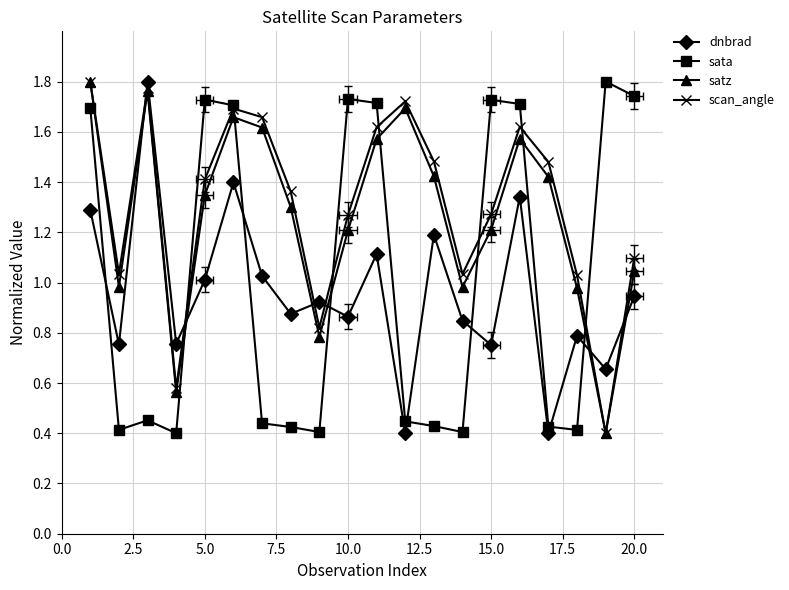

What is the value of the dnbrad point at the 4th from the left?

0.8